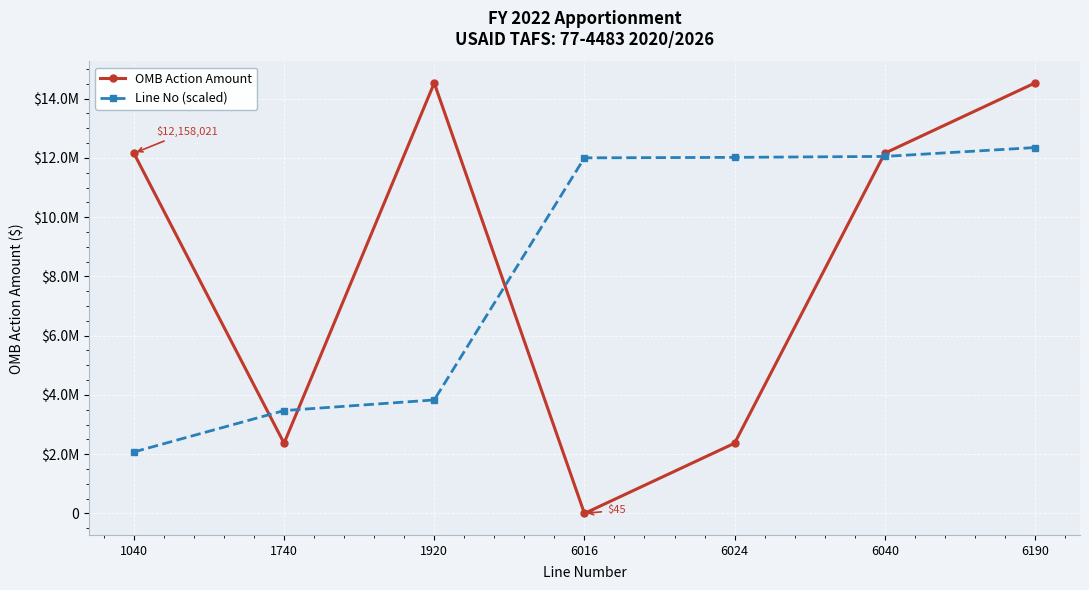

What are all the series names shown in the legend?

OMB Action Amount, Line No (scaled)